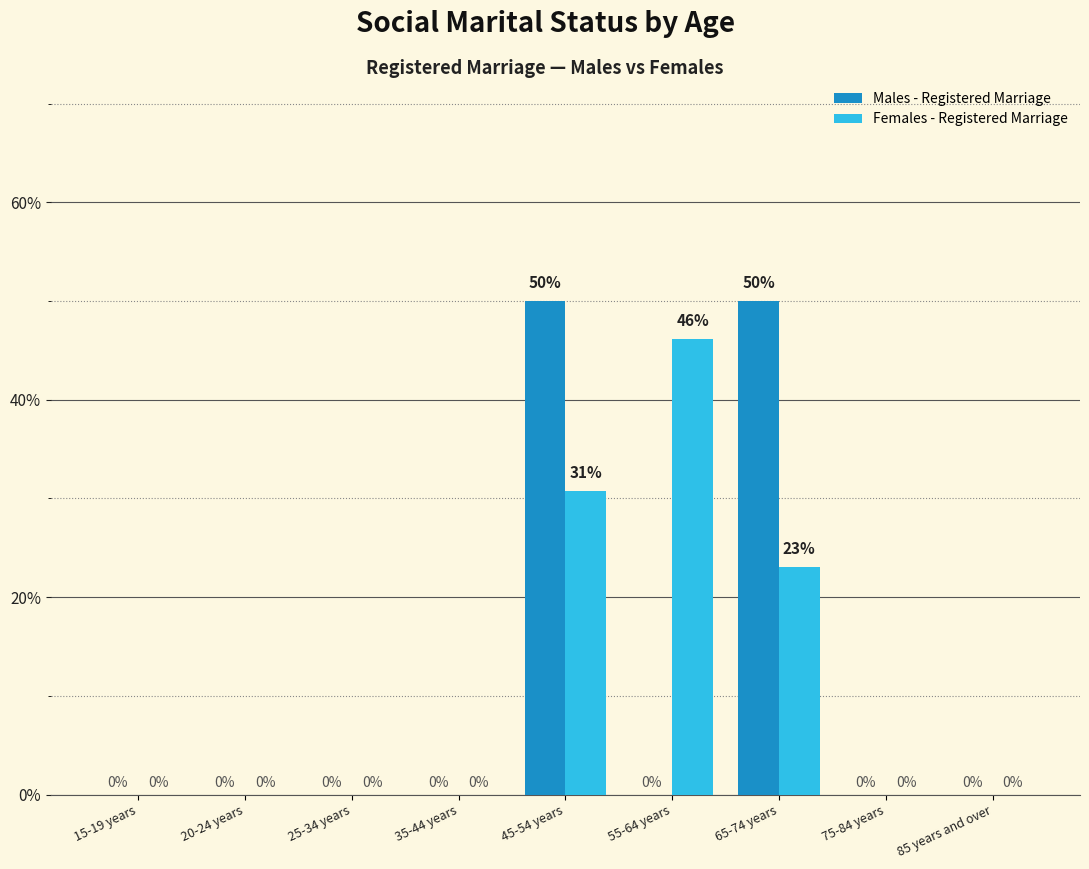

What is the sum of all Males - Registered Marriage values?

100.0